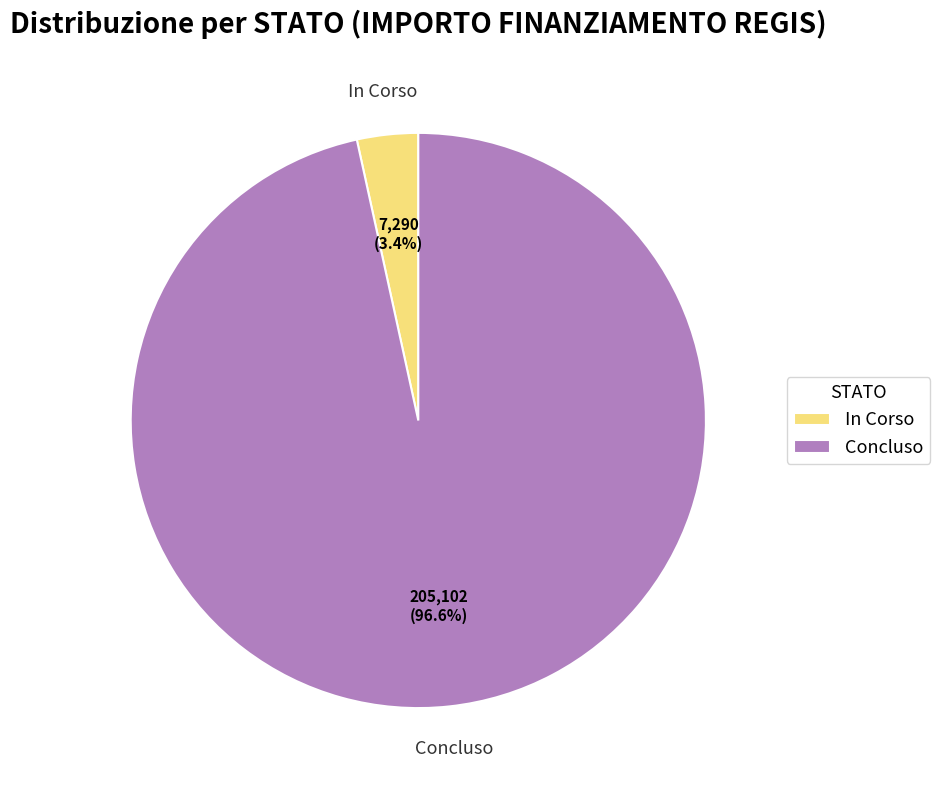

What percentage is NOT represented by In Corso?

96.6%